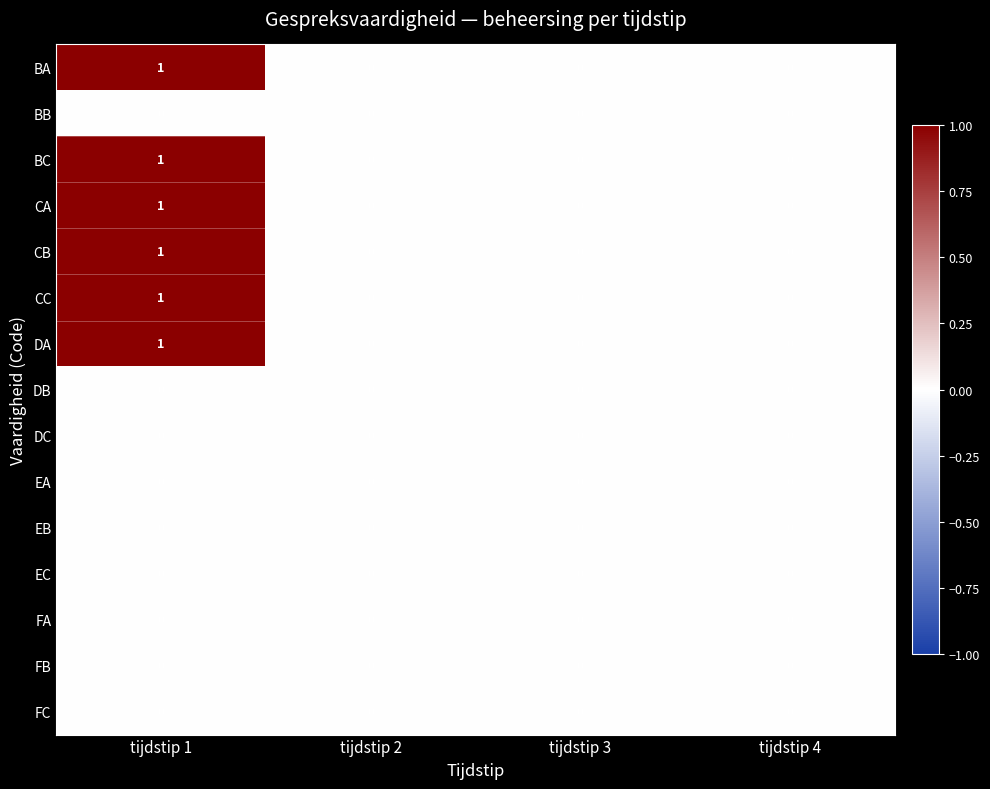

Is the value of BA at tijdstip 4 greater than the value of CC at tijdstip 1?

No